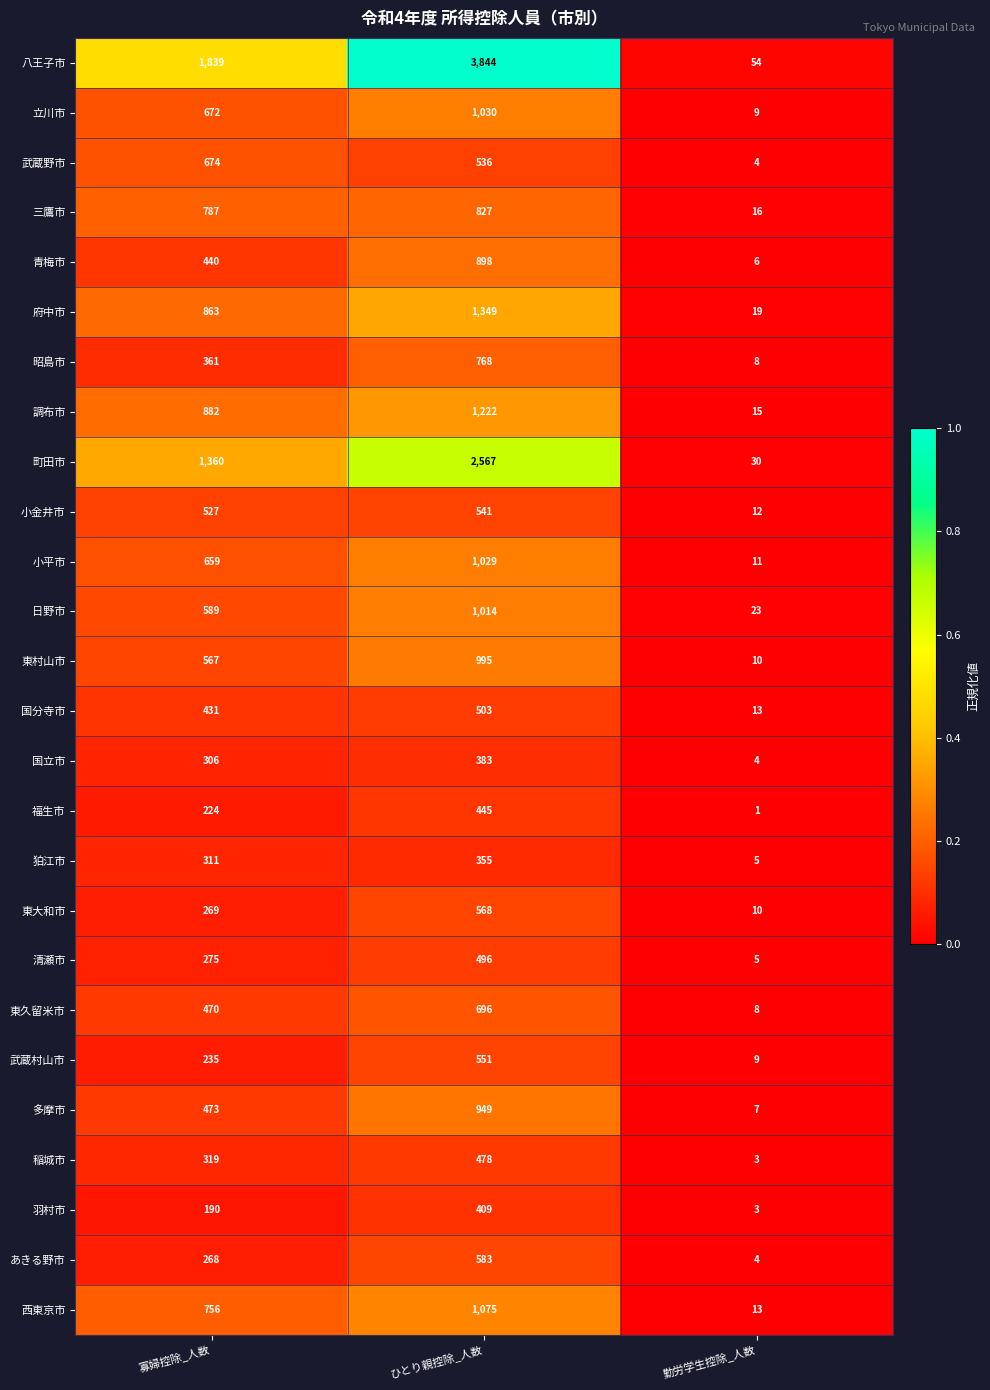

Which series has the largest total across all categories?

八王子市